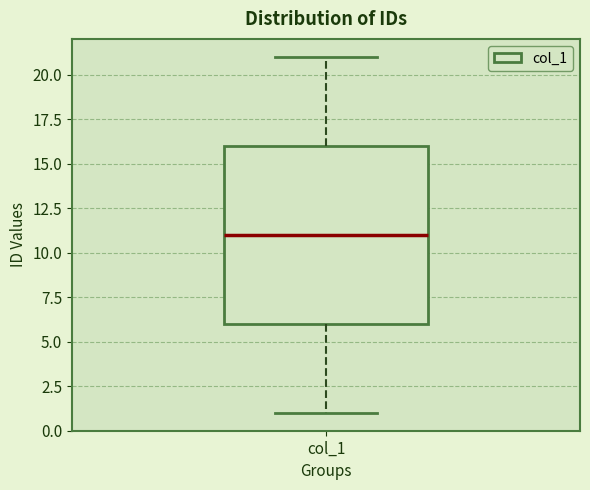

Read this box plot against the y-axis: the position of the median line, the range covered by the box, and the ends of both whiskers. The values are not printed on the chart, so give them approximately, as read against the axis.

median 11, box 6 to 16, whiskers 1 to 21